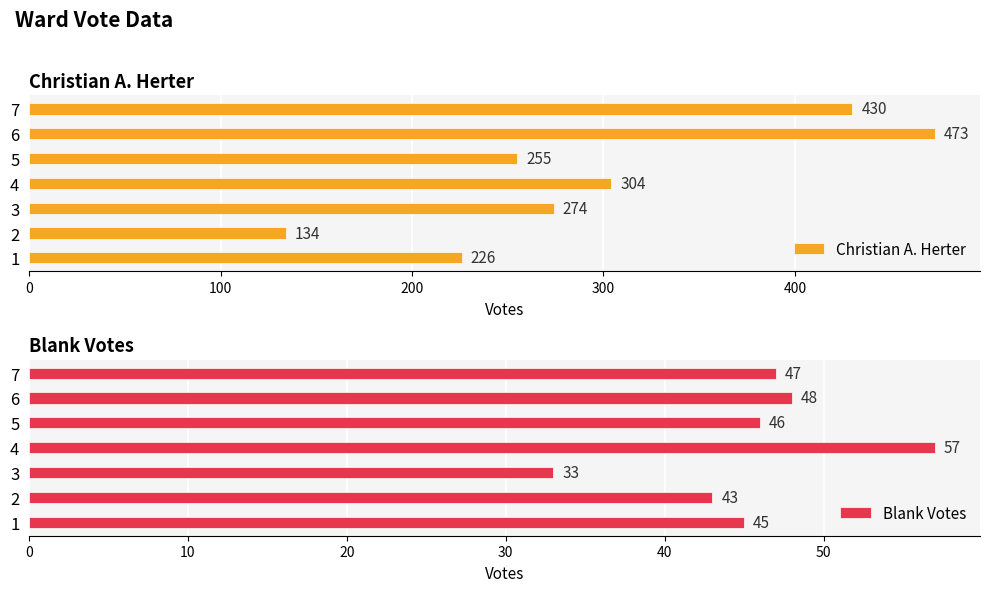

True or false: Christian A. Herter has a value of 226 at 1.

True